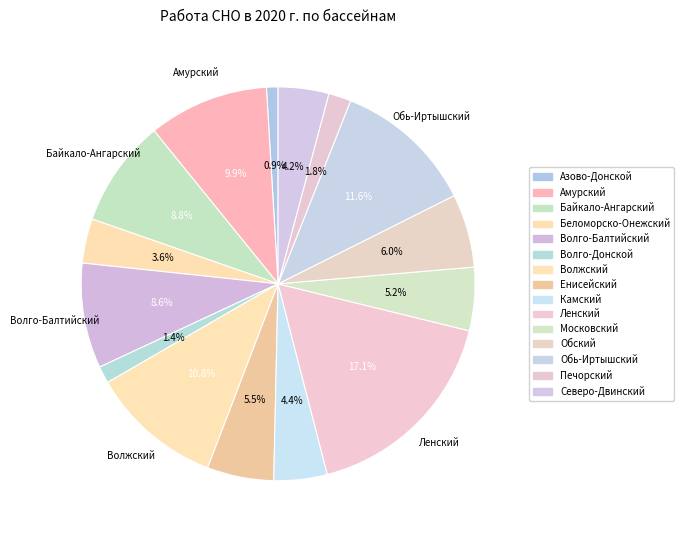

The Беломорско-Онежский slice represents 1% of the pie. True or false?

False